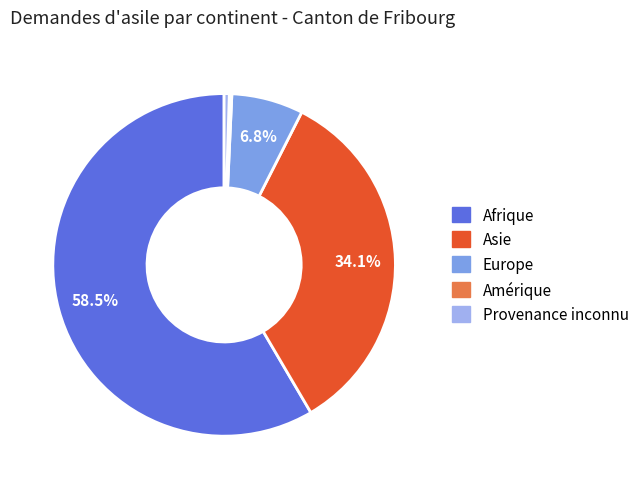

What is the largest slice in the pie chart?

Afrique